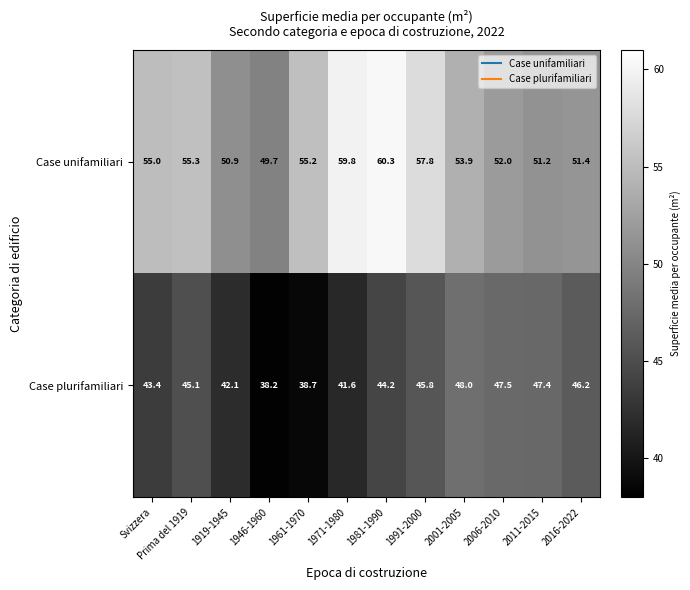

Is it true that Case plurifamiliari equals 45.8 at 1991-2000?

True